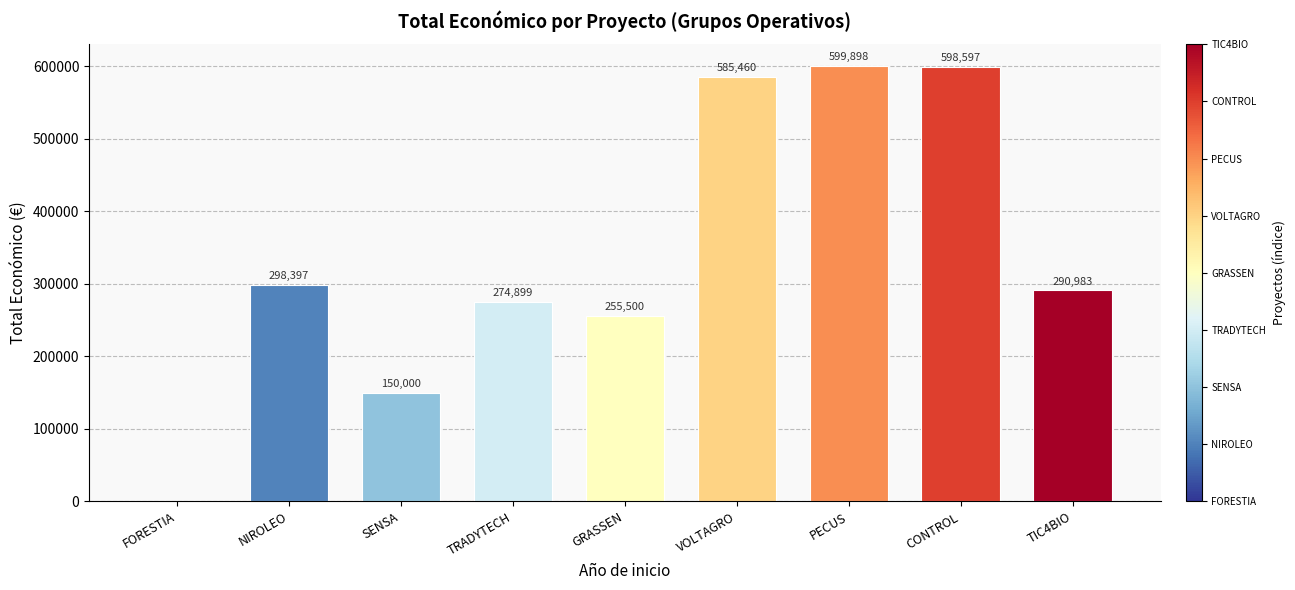

How many positive values are there?

8